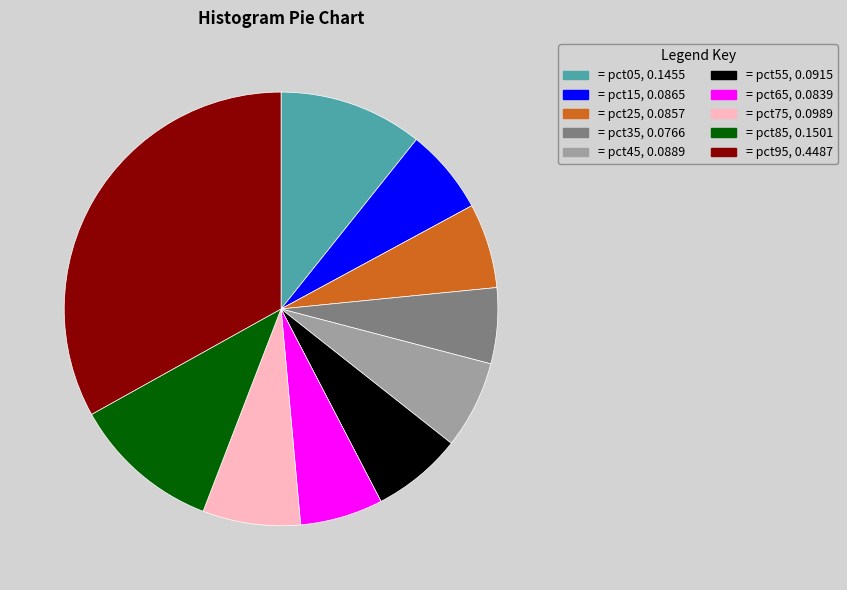

Is there a majority slice in this chart?

No